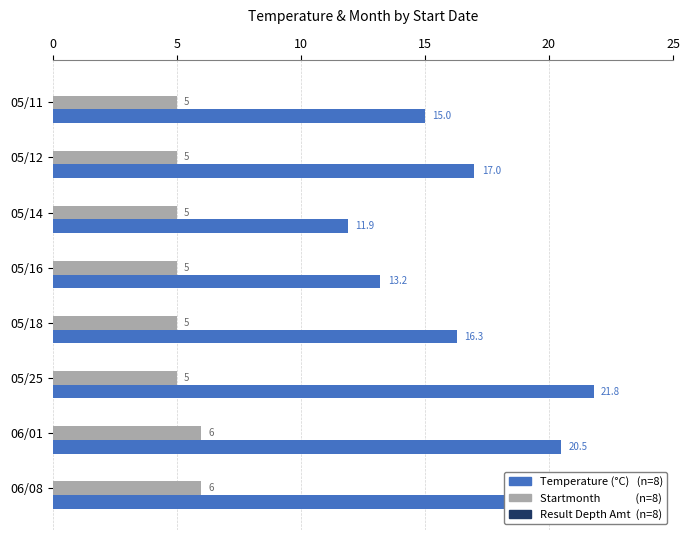

At which category is the sum across all series the highest?

05/25